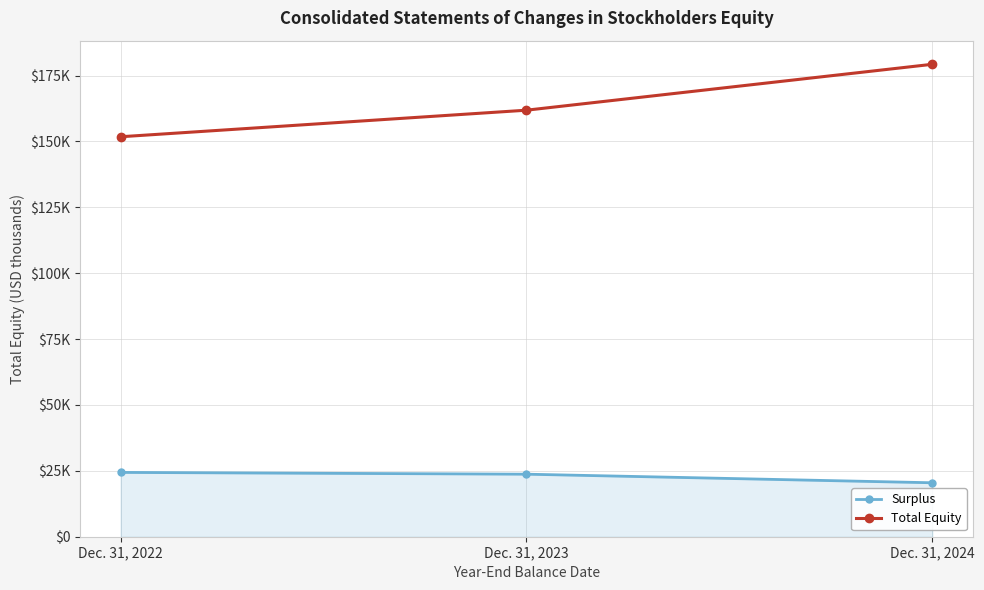

Rank the categories by Surplus value from highest to lowest.

Dec. 31, 2022, Dec. 31, 2023, Dec. 31, 2024